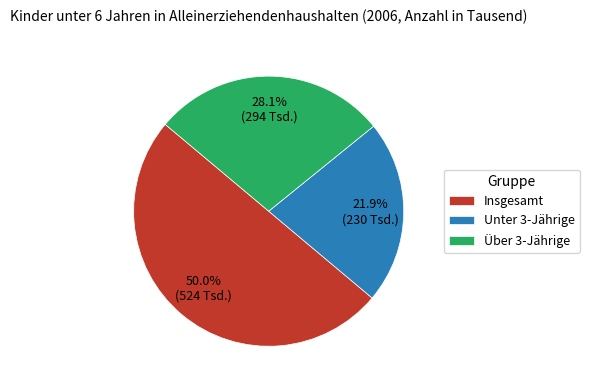

Count the number of slices in the pie.

3